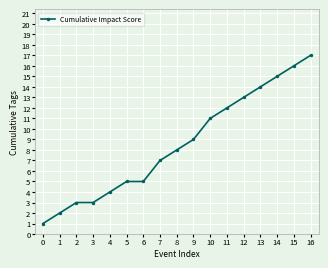

Where is the data nearest to the value 9?

9